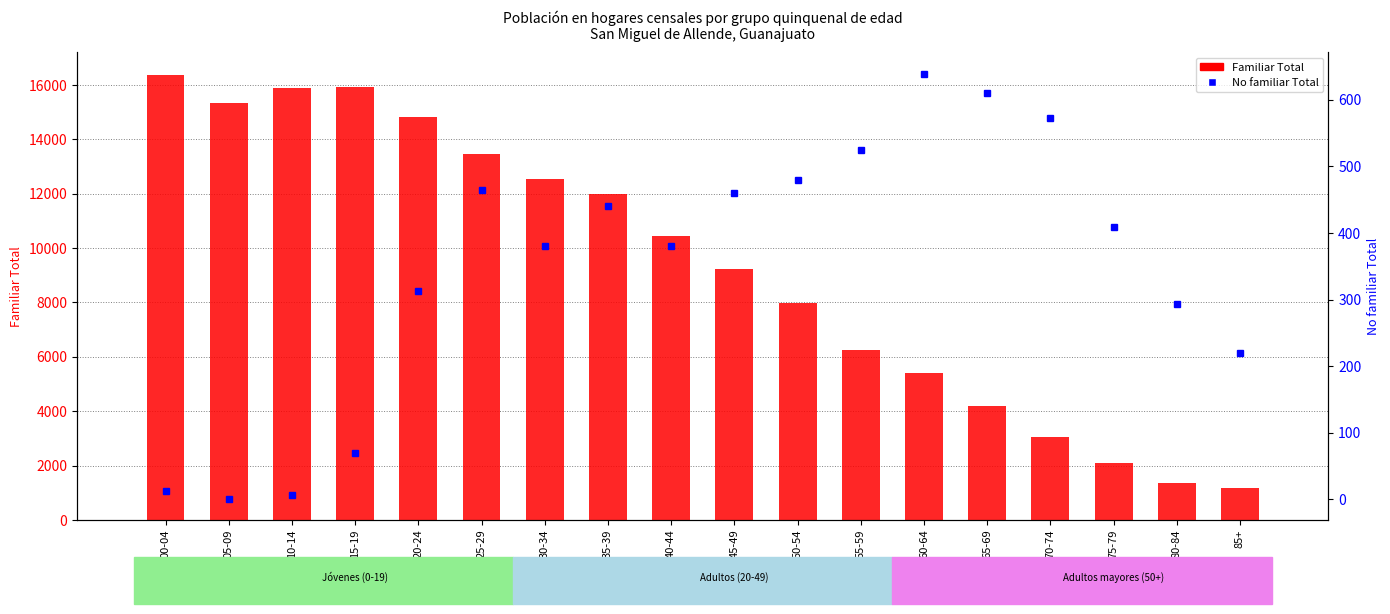

What position from the left is 00-04?

1